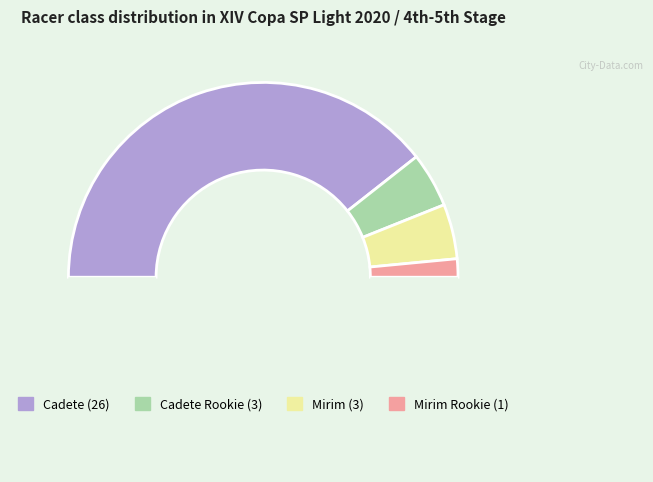

How many slices are in this pie chart?

5